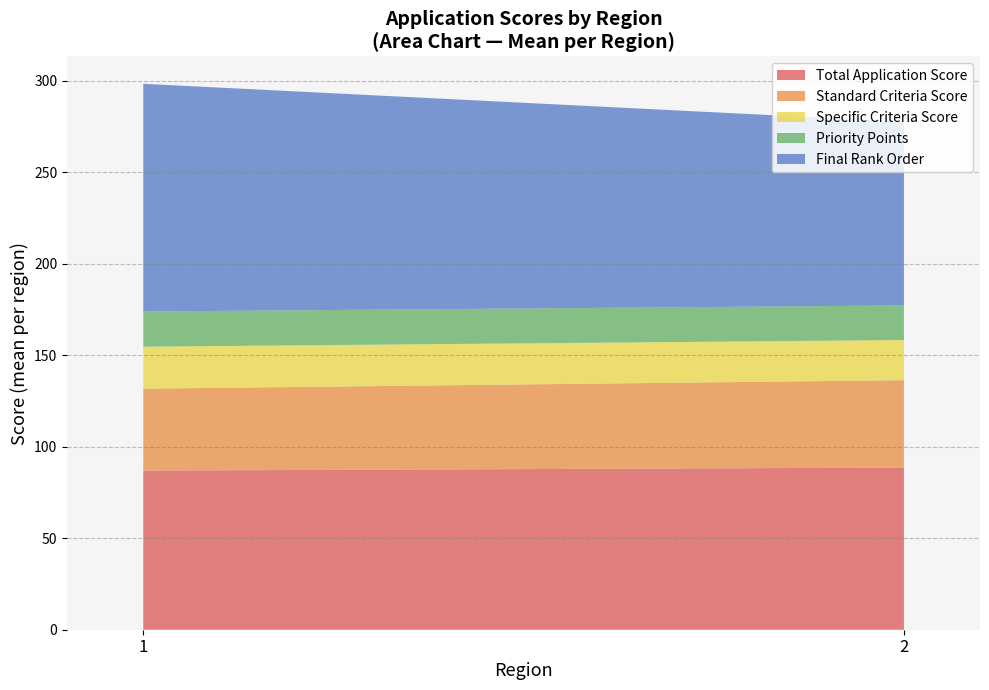

Reading left to right, list the values for the Total Application Score series.

87.0	88.6